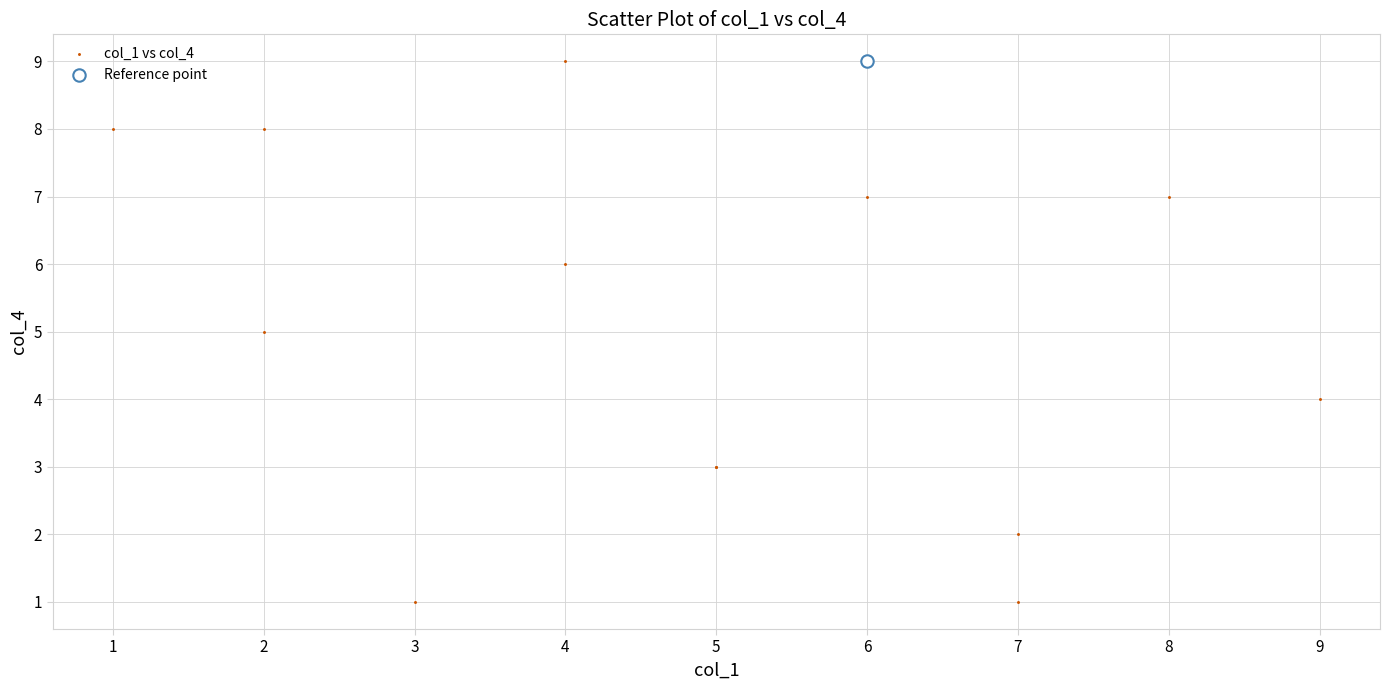

What are all the series names shown in the legend?

col_1 vs col_4, Reference point